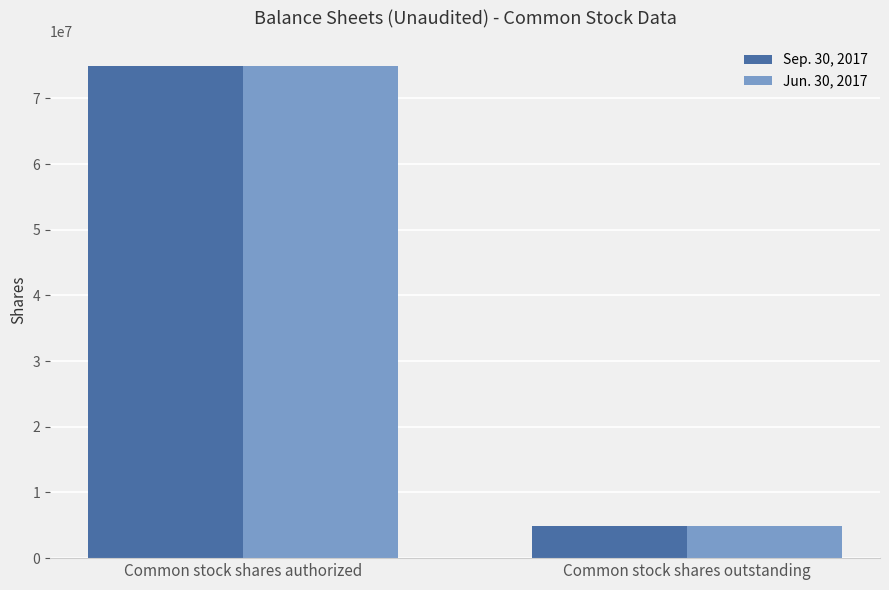

What is the total value across all series at Common stock shares outstanding?

9891000